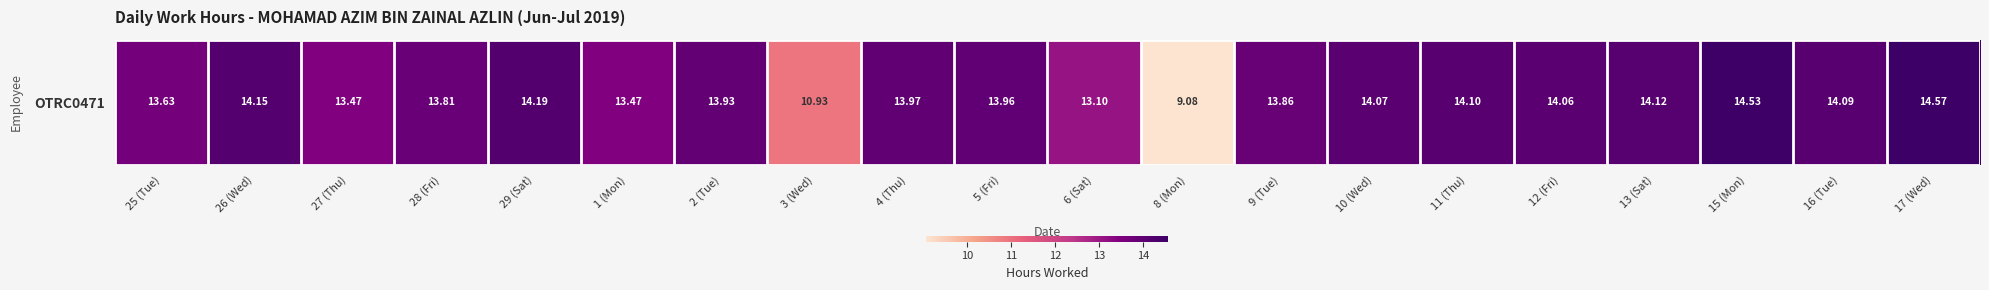

How many data points are above 13?

18